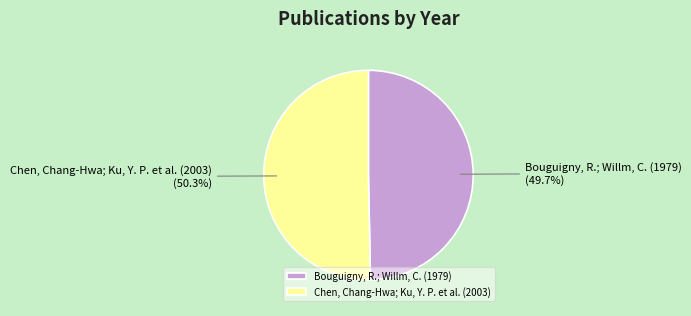

To the nearest percent, what is the difference between the Bouguigny, R.; Willm, C. (1979) and Chen, Chang-Hwa; Ku, Y. P. et al. (2003) slice percentages?

1%